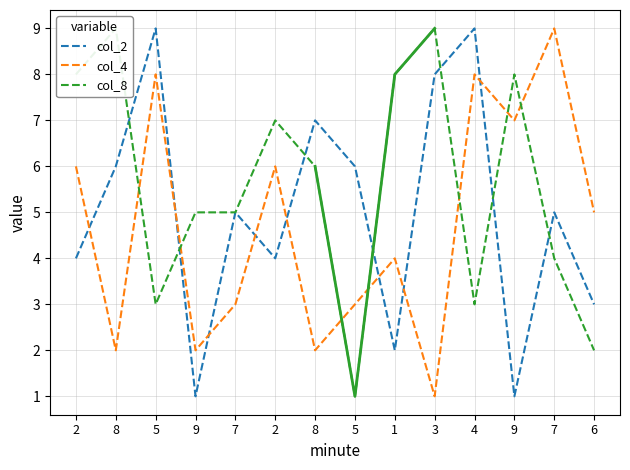

Reading left to right, what are all the values shown in this chart?

col_2: 4	6	9	1	5	4	7	6	2	8	9	1	5	3
col_4: 6	2	8	2	3	6	2	3	4	1	8	7	9	5
col_8: 8	9	3	5	5	7	6	1	8	9	3	8	4	2